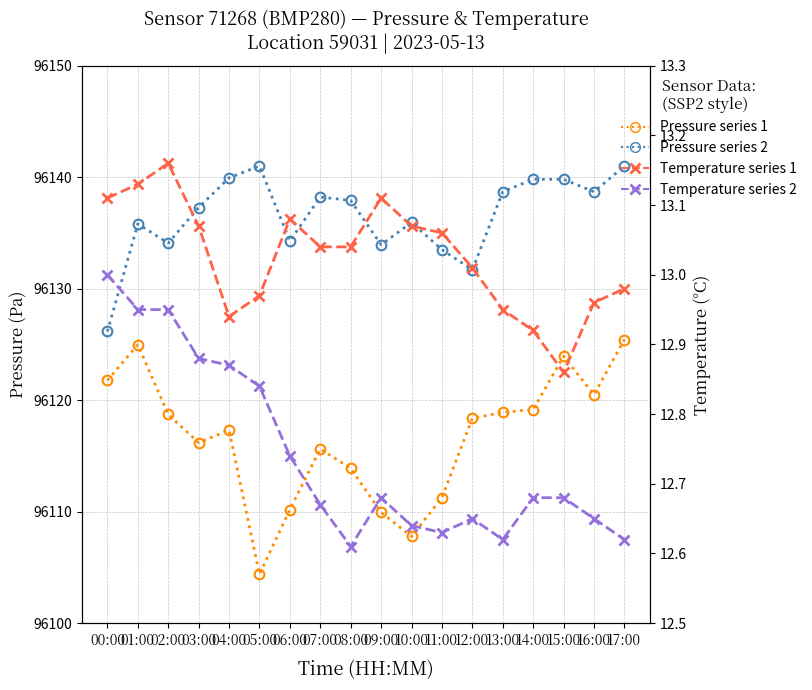

Is this an area chart (filled region under the line)?

No